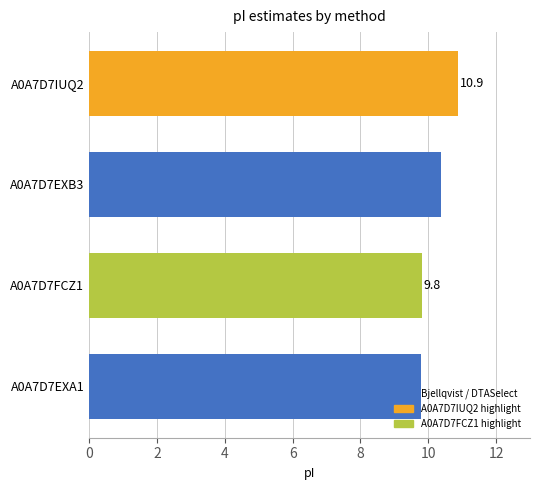

Approximately how many times larger is the value at A0A7D7FCZ1 compared to A0A7D7EXB3?

0.9